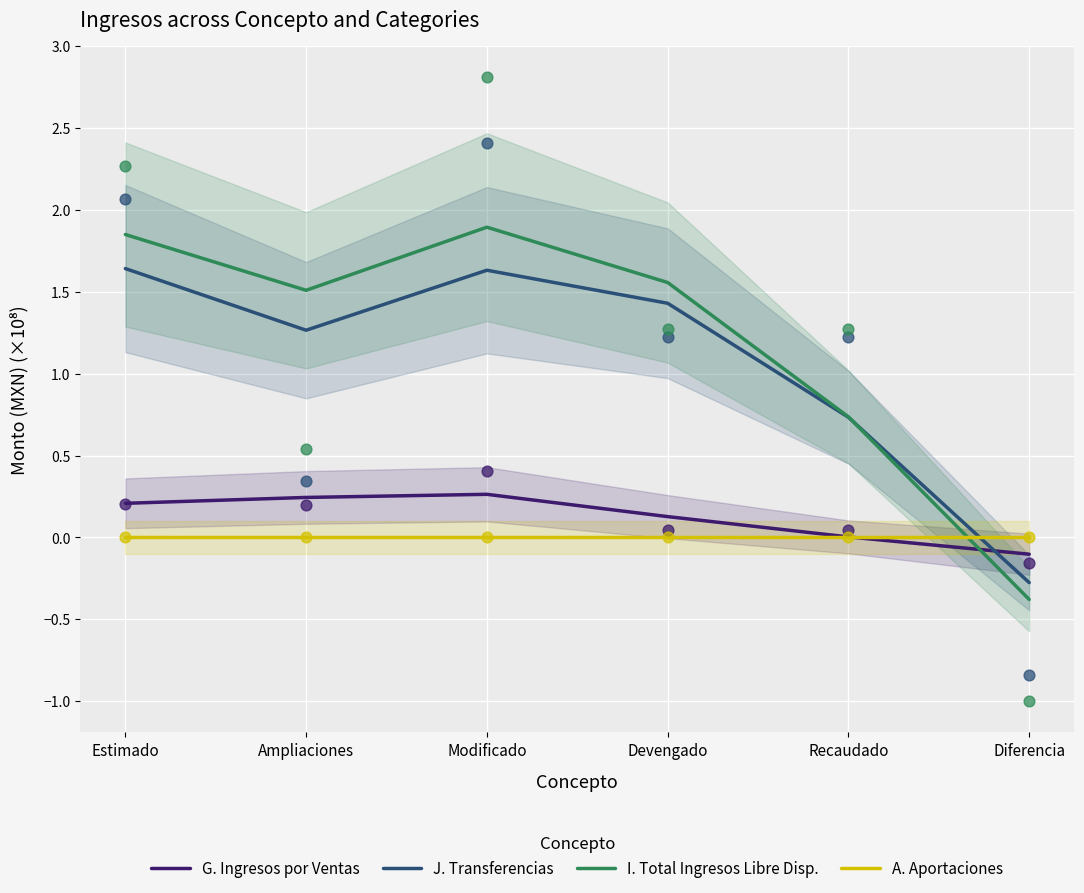

At how many categories does at least one series exceed 0?

5